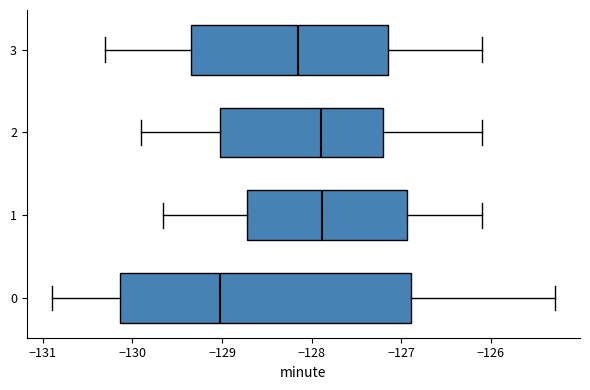

Which box has the furthest to the left median line?

0